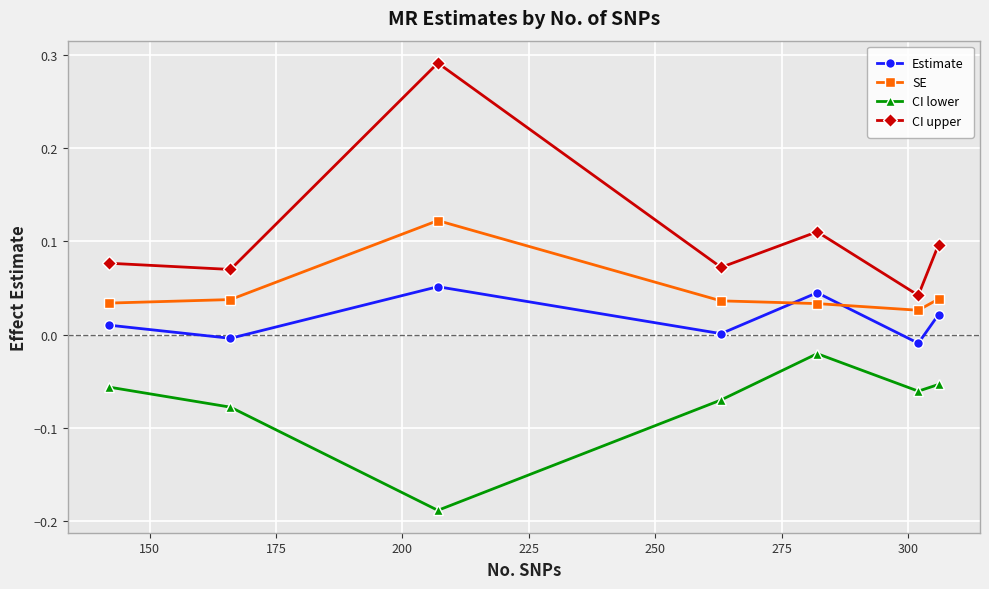

Is this an area chart (filled region under the line)?

No